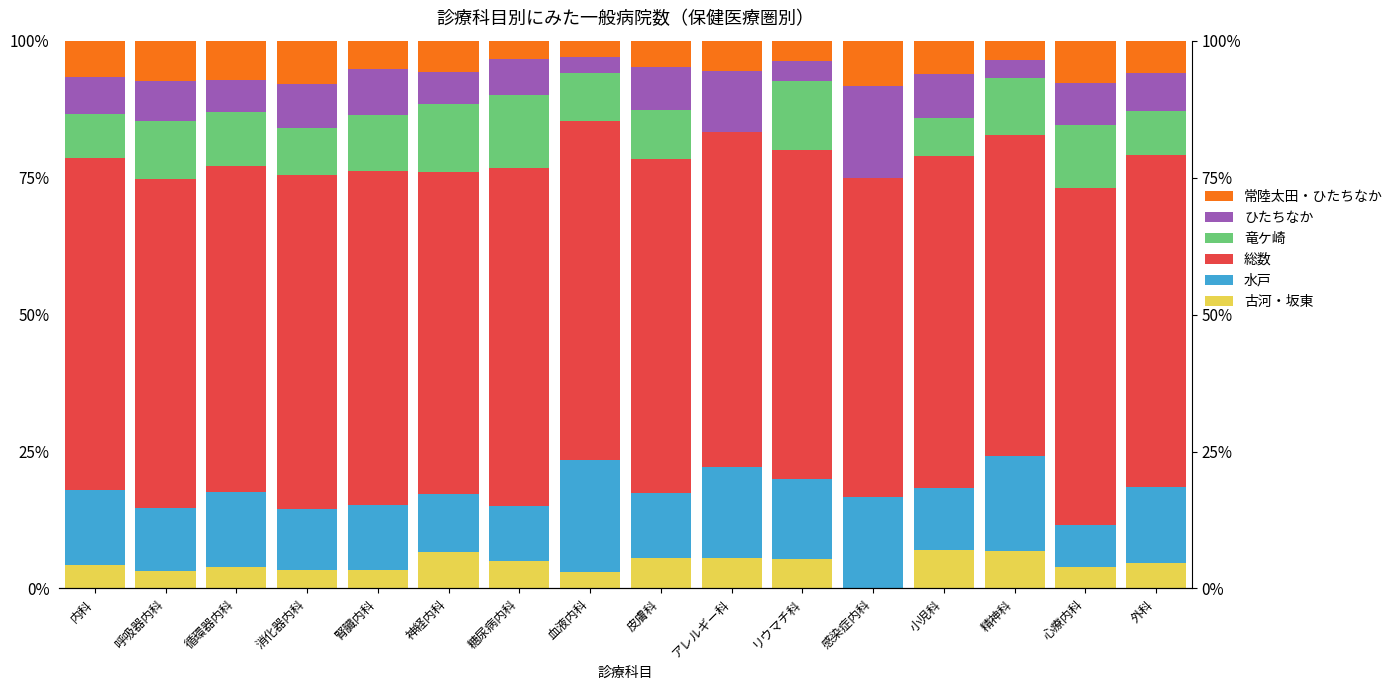

Does the chart contain any negative values?

No